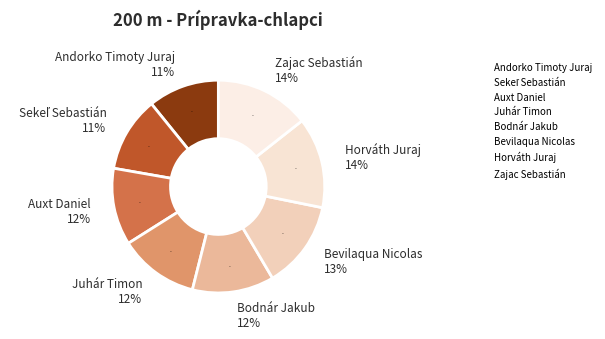

Rank the categories by value from highest to lowest.

Zajac Sebastián, Horváth Juraj, Bevilaqua Nicolas, Bodnár Jakub, Juhár Timon, Auxt Daniel, Sekeľ Sebastián, Andorko Timoty Juraj